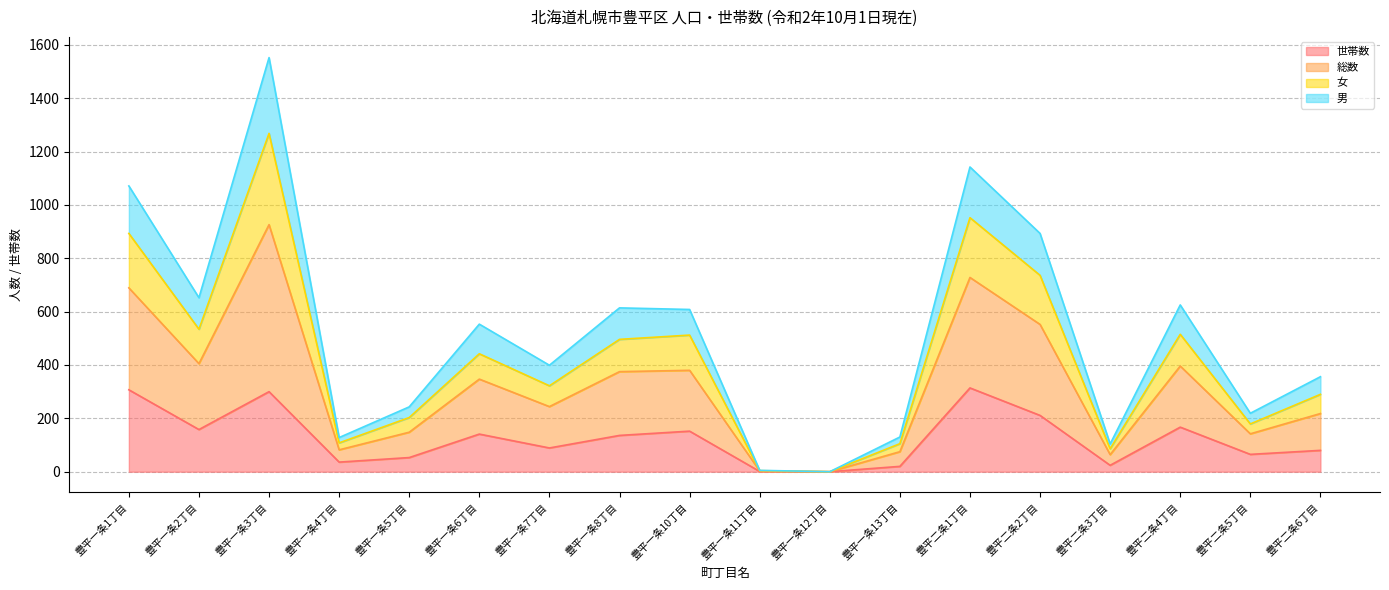

Does the chart have visible grid lines?

Yes